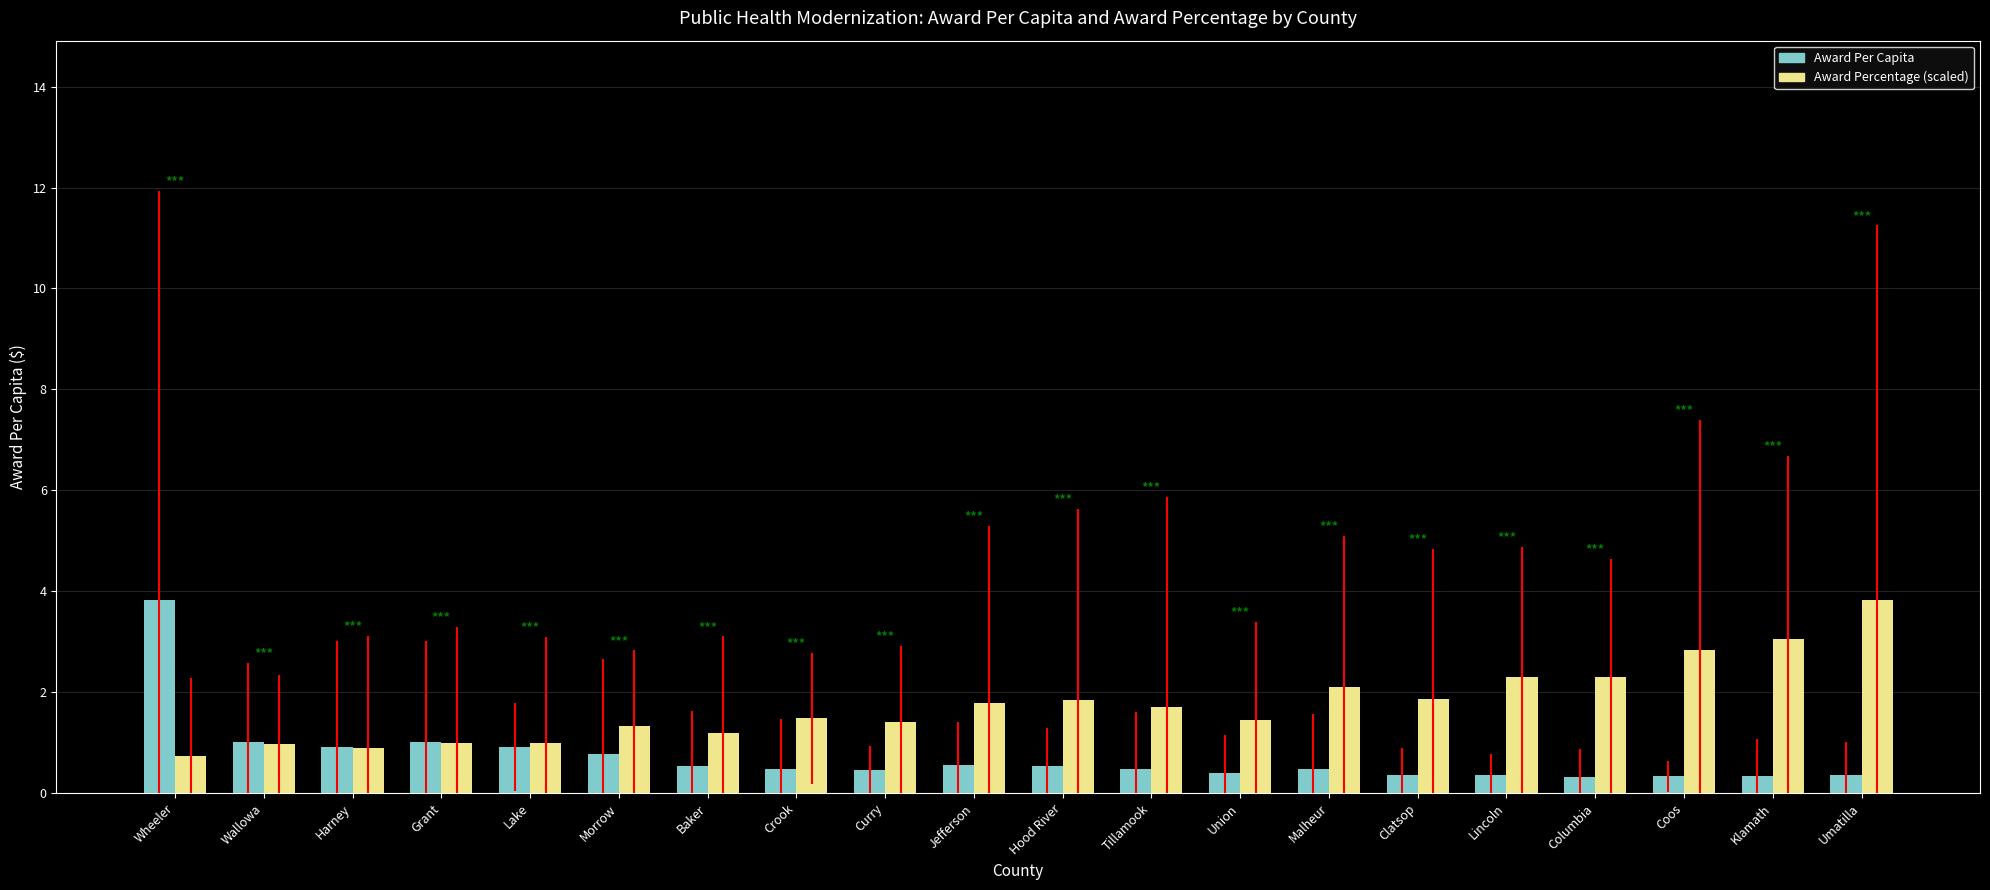

Is it true that Award Percentage (scaled) equals 2.3 at Lincoln?

True